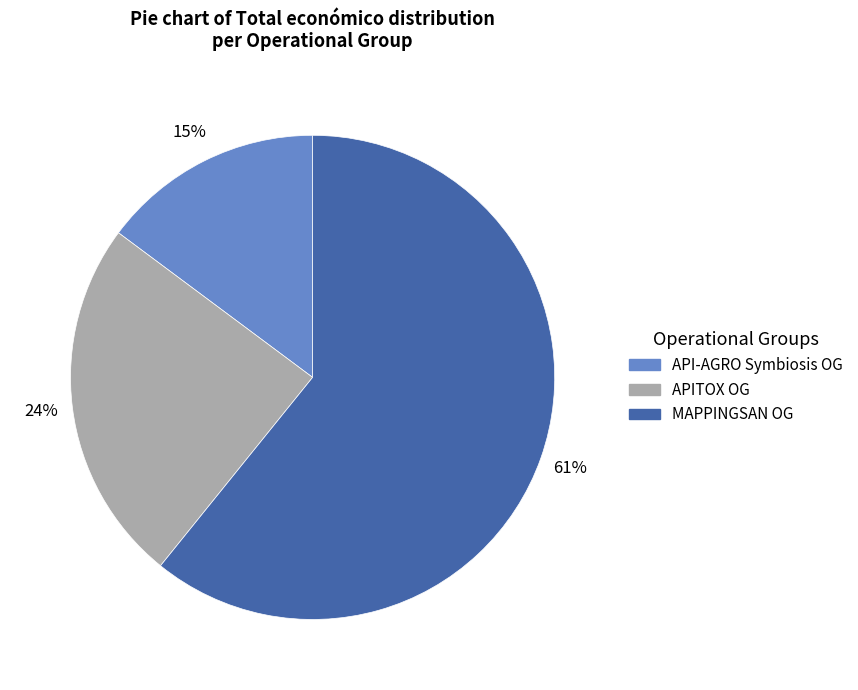

To the nearest percent, what is the average slice percentage?

33%